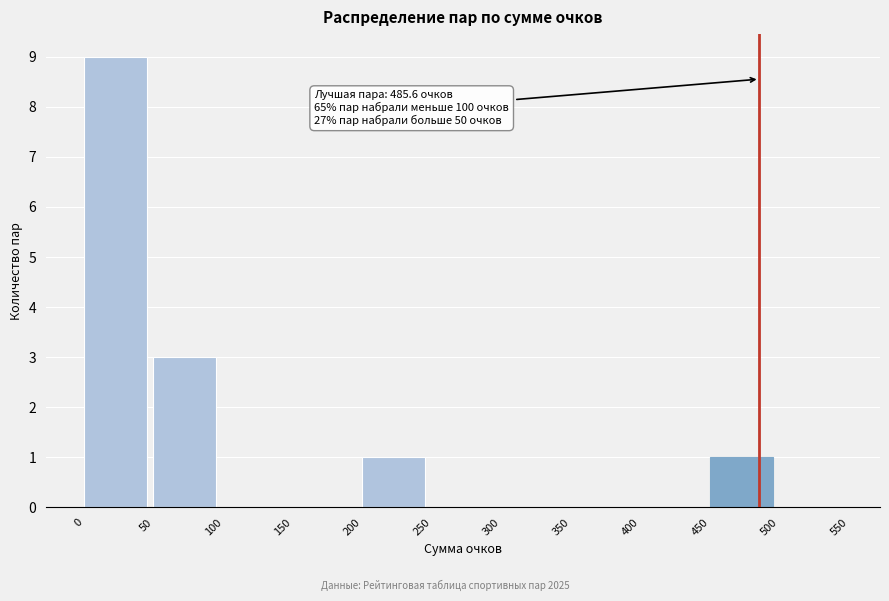

Which range on the x-axis has the tallest bar?

0 to 50